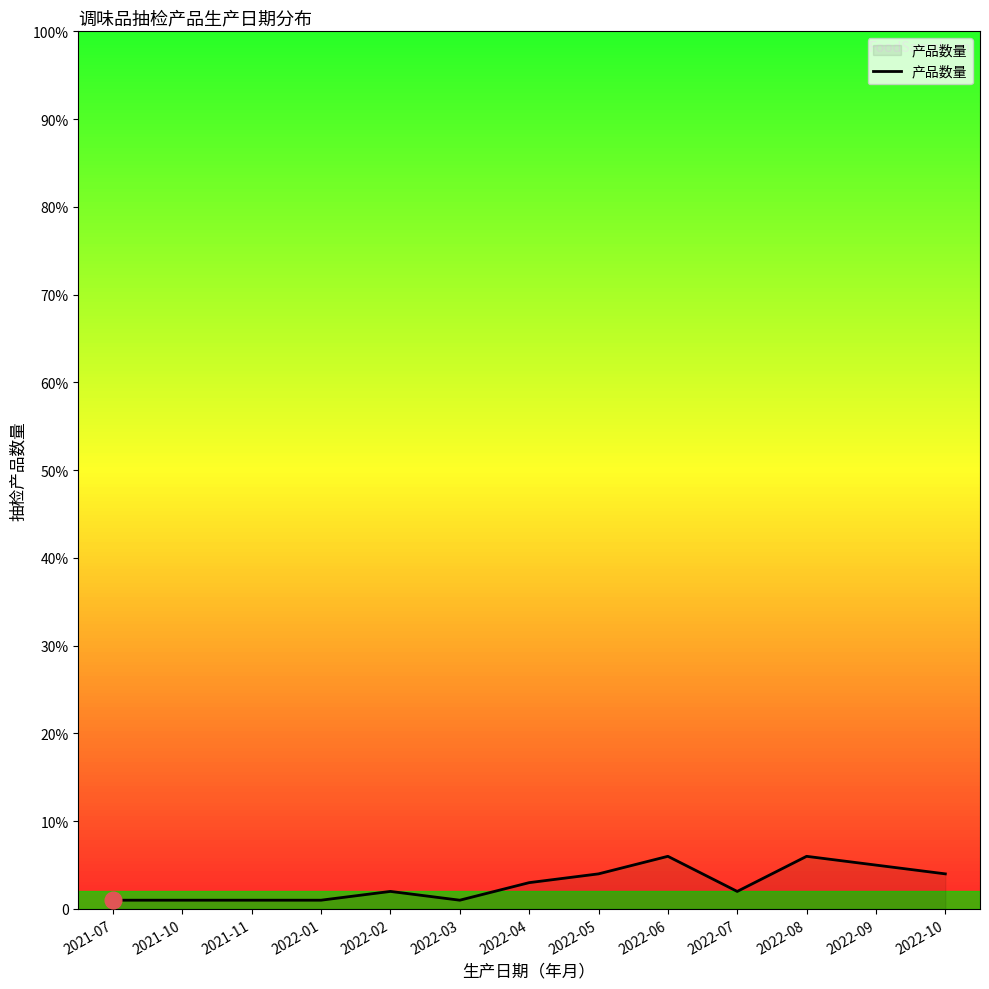

Reading left to right, extract all data points from this chart.

2021-07=1	2021-10=1	2021-11=1	2022-01=1	2022-02=2	2022-03=1	2022-04=3	2022-05=4	2022-06=6	2022-07=2	2022-08=6	2022-09=5	2022-10=4